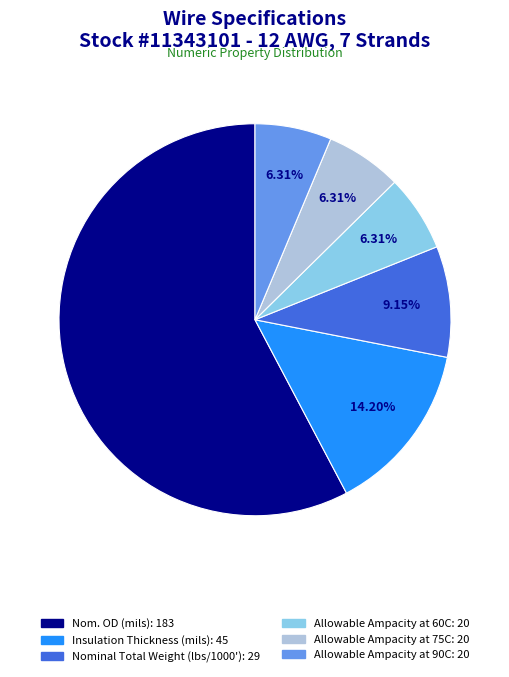

To the nearest percent, what is the combined percentage of Allowable Ampacity at 60C: 20 and Insulation Thickness (mils): 45?

21%